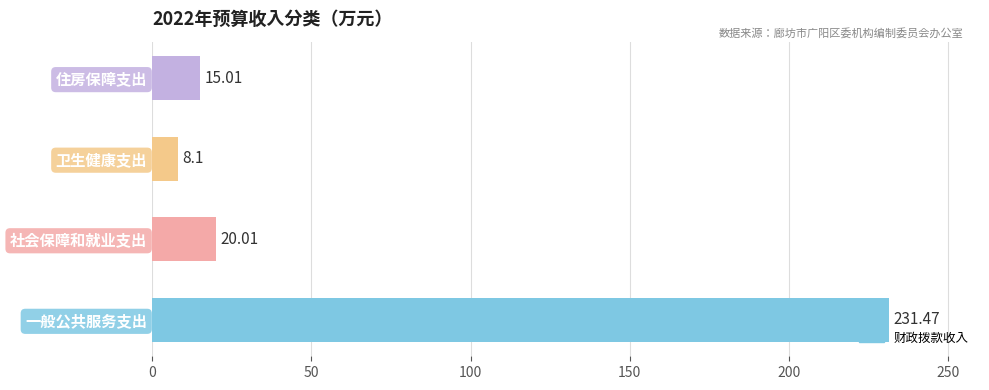

What is the average value?

68.6